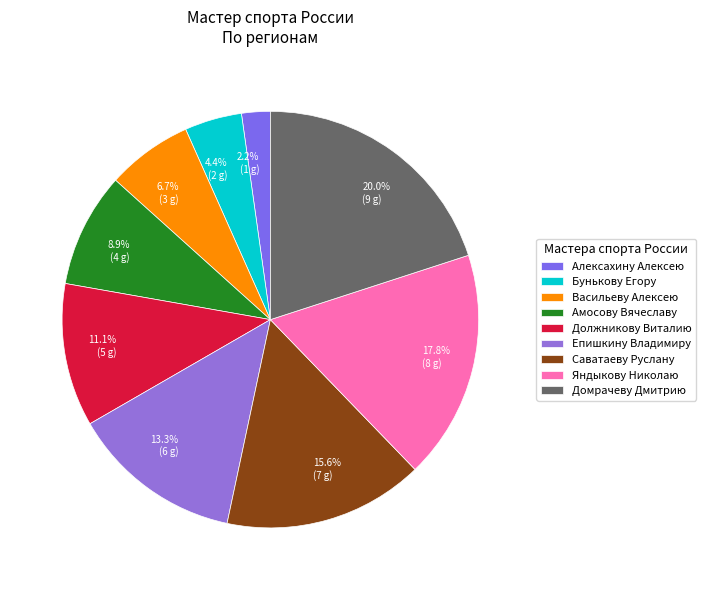

To the nearest percent, what is the difference between the Алексахину Алексею and Васильеву Алексею slice percentages?

4%